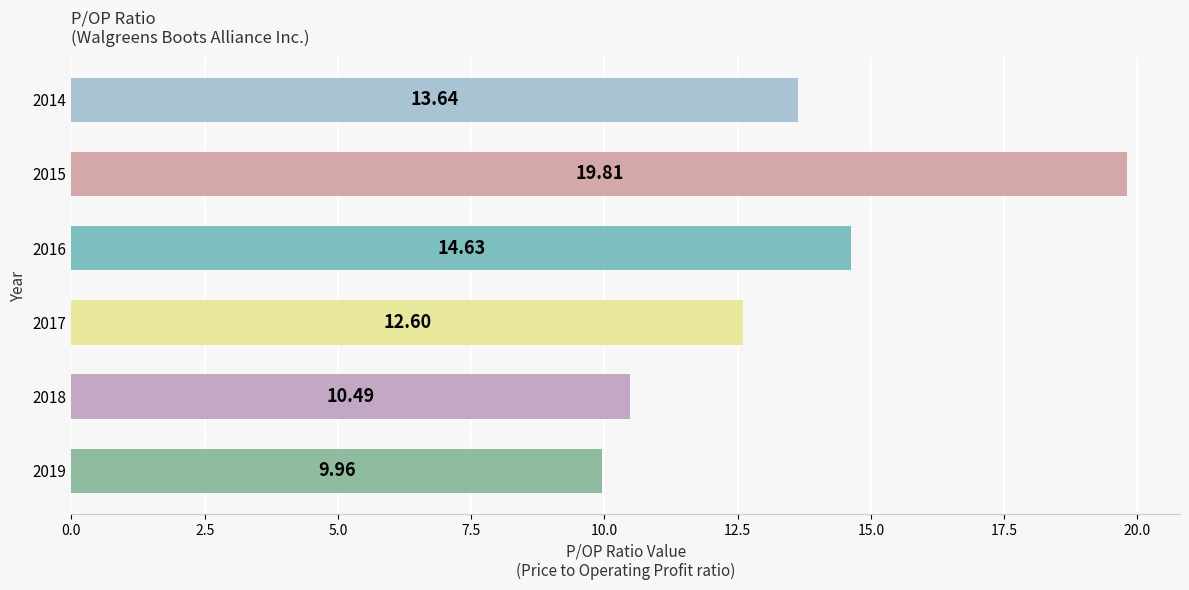

What is the change in value from 2017 to 2014?

+1.0